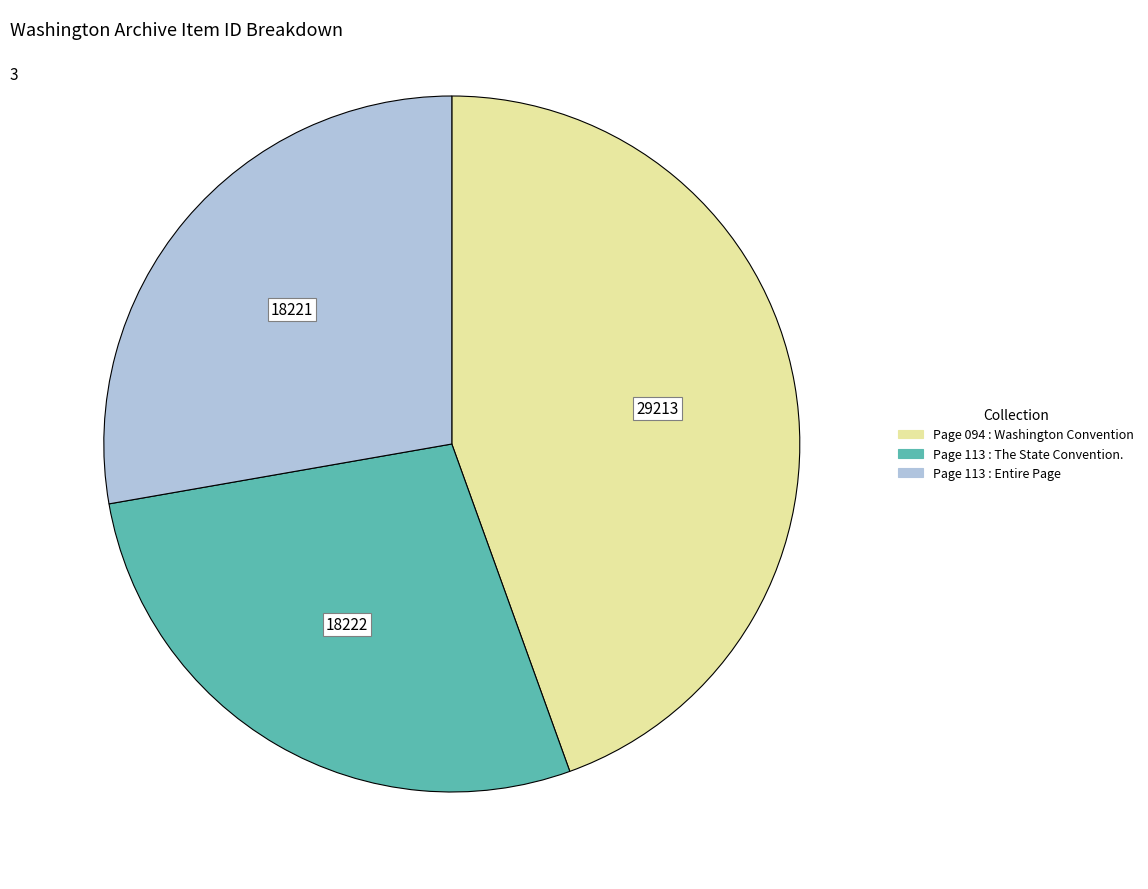

Count the number of slices in the pie.

3